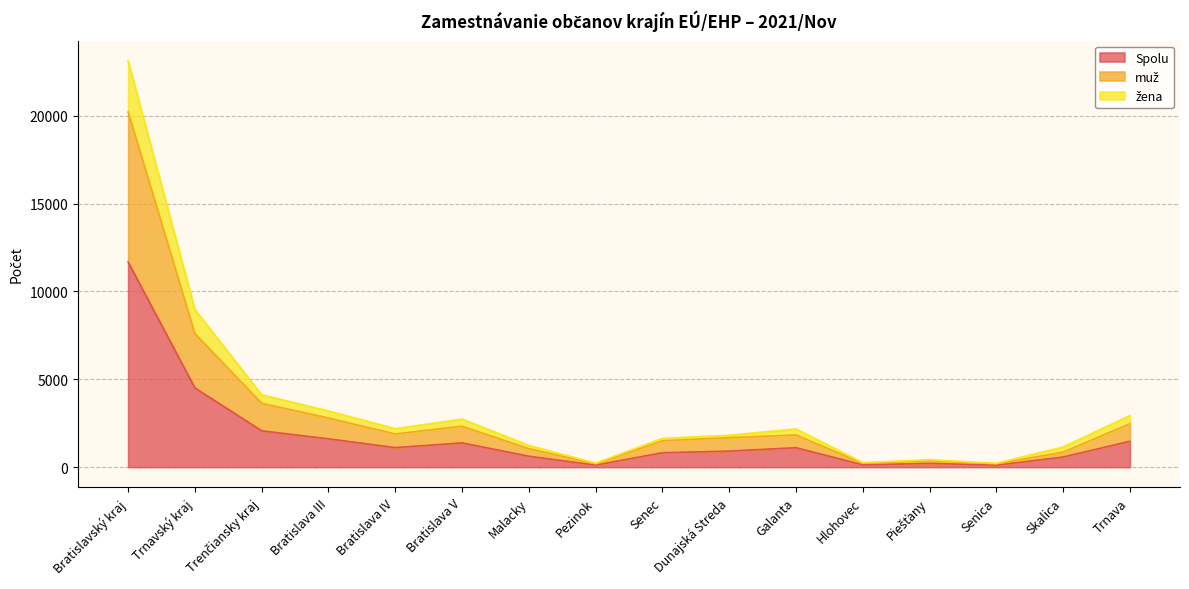

Between Pezinok and Skalica, which series saw the biggest shift?

žena